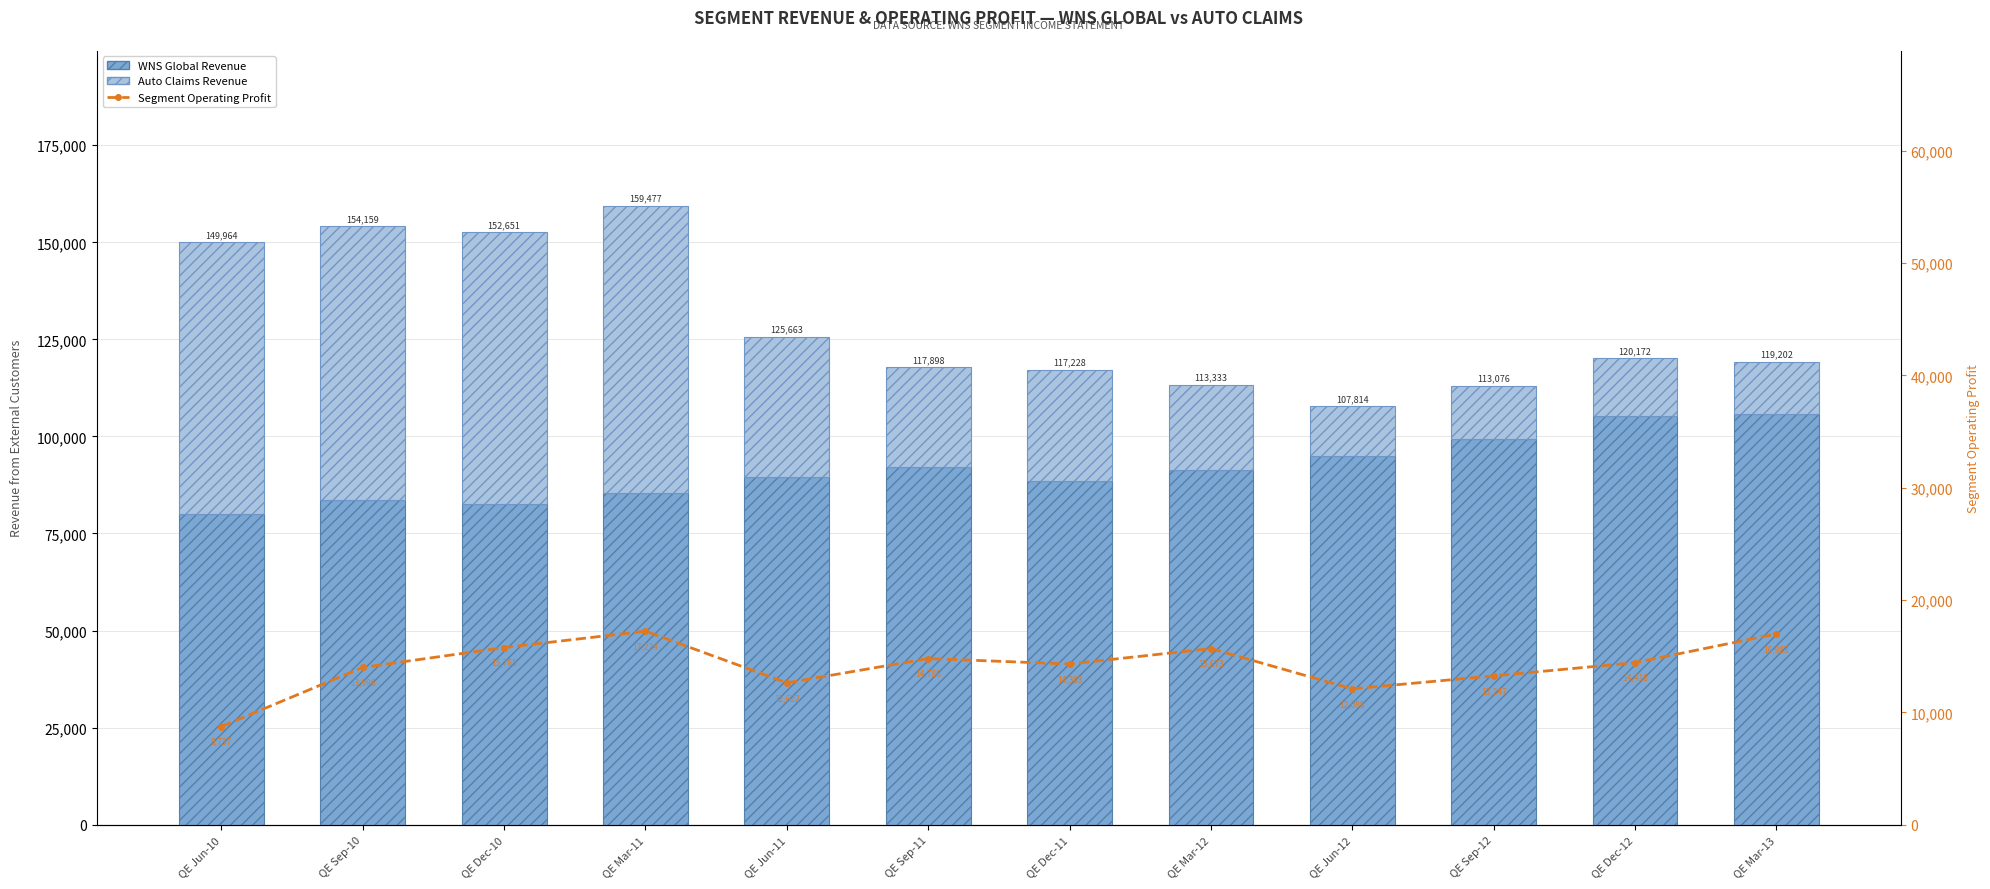

At which label does Auto Claims Revenue reach its minimum?

QE Jun-12